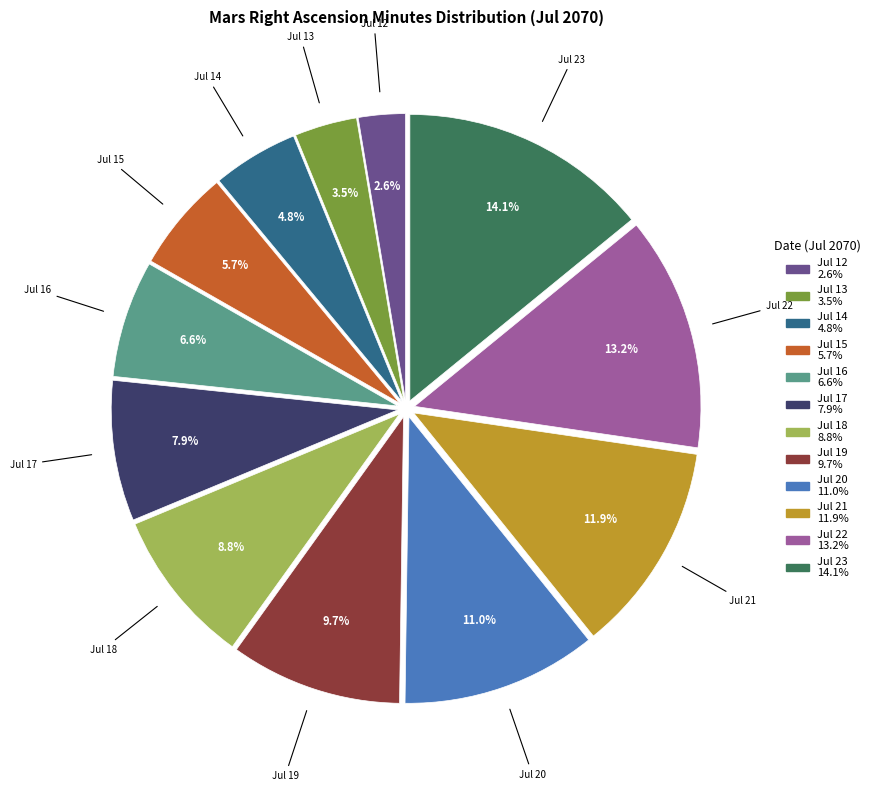

Which category has the smallest portion of the pie?

Jul 12